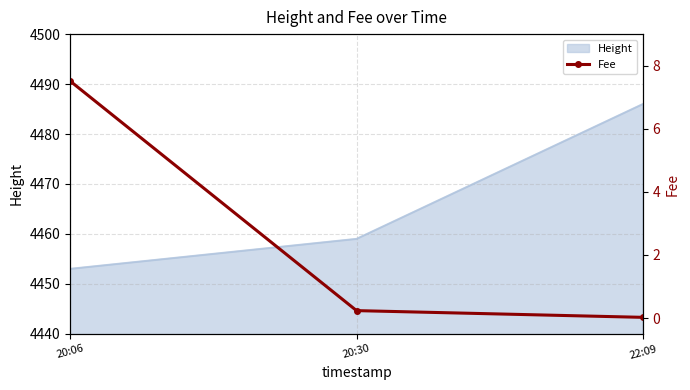

What is the label of the 3rd point from the left?

22:09